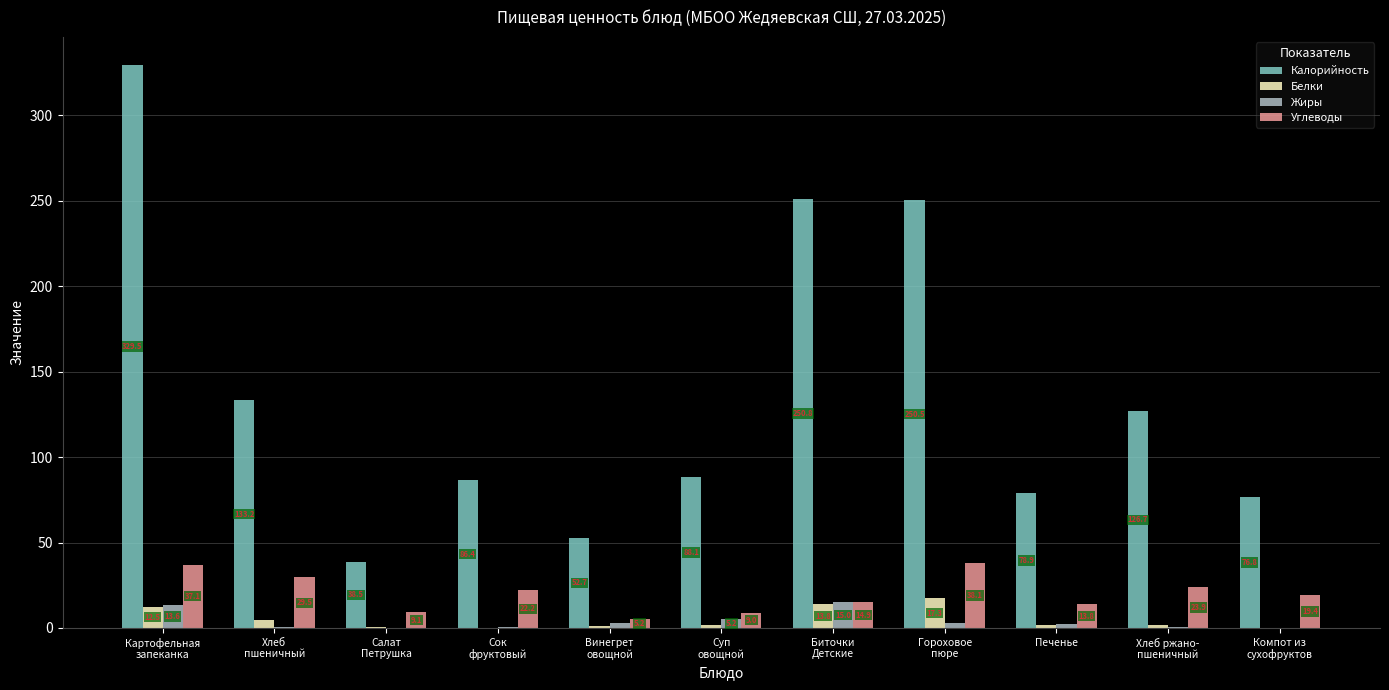

What is the sum of the Углеводы values at Салат
Петрушка and Биточки
Детские?

24.0